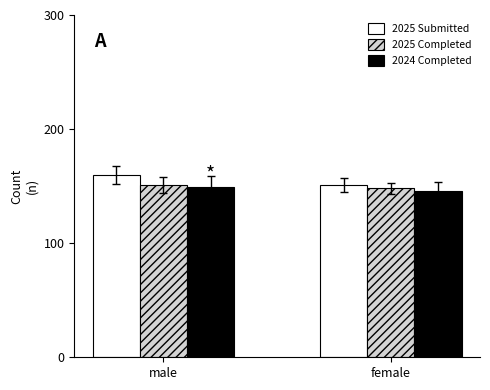

Rank the series by their average value, from highest to lowest.

2025 Submitted, 2025 Completed, 2024 Completed